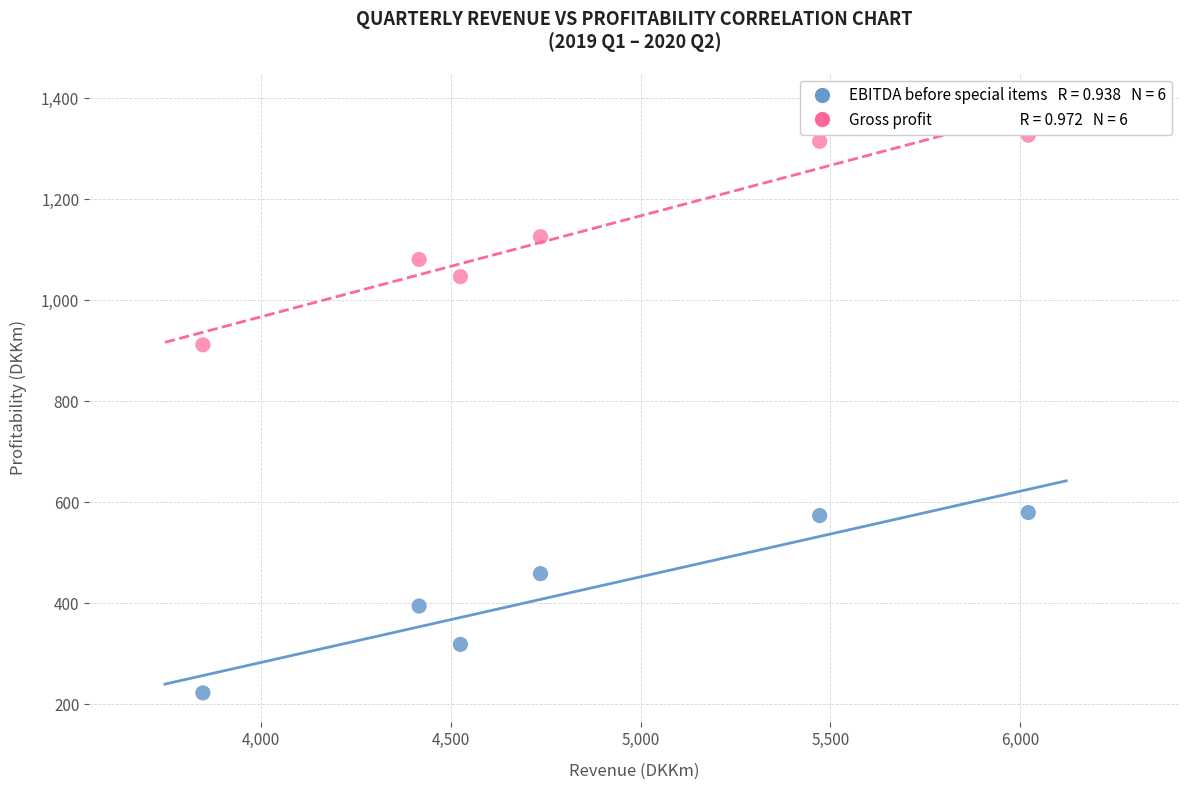

Across all series, what Y value is closest to 775?

912